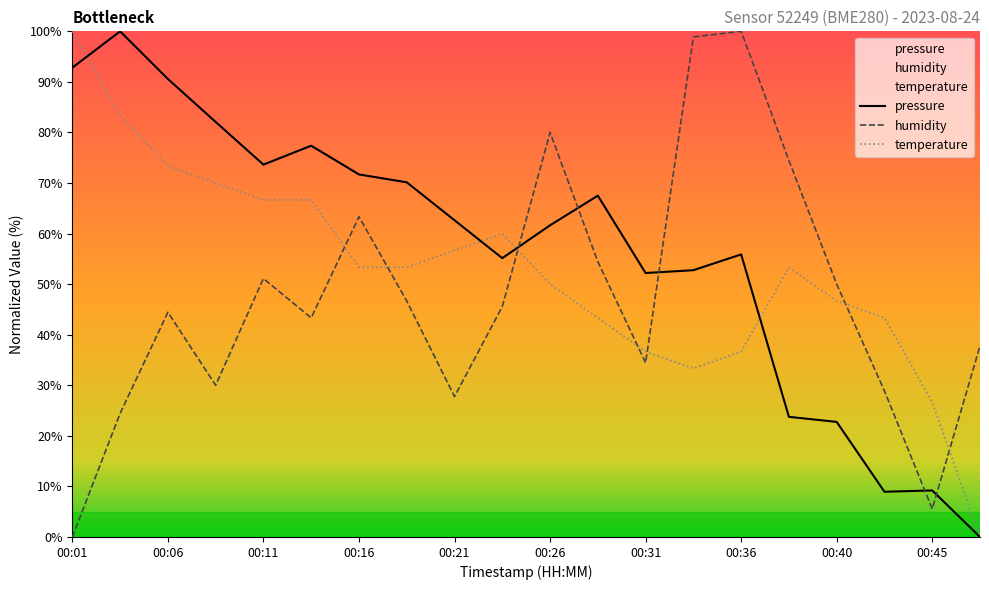

How many series are shown in this chart?

3